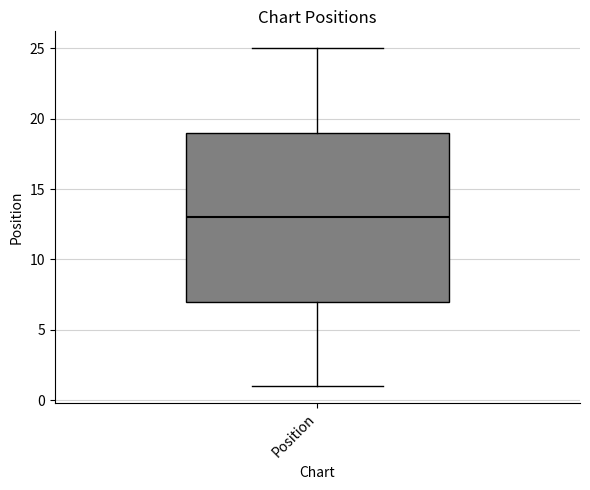

Where does the upper whisker of the box for Position end on the y-axis? The values are not printed on the chart, so give them approximately, as read against the axis.

25